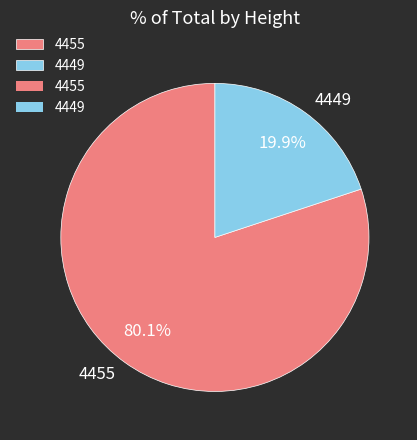

Which slice is the largest?

4455